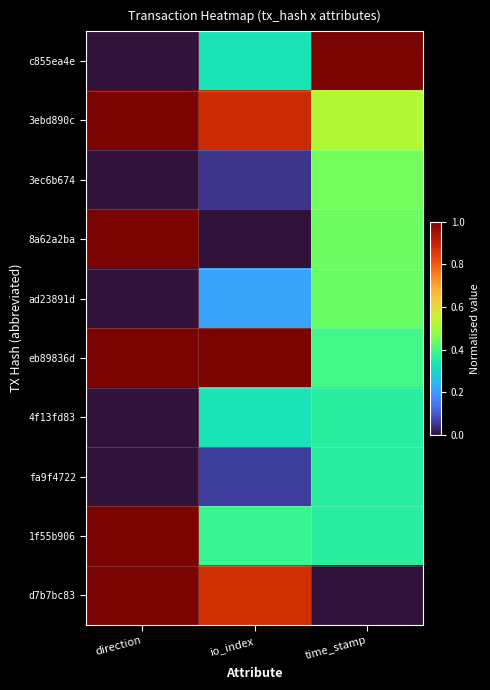

What is the maximum value shown in the chart?

1.0